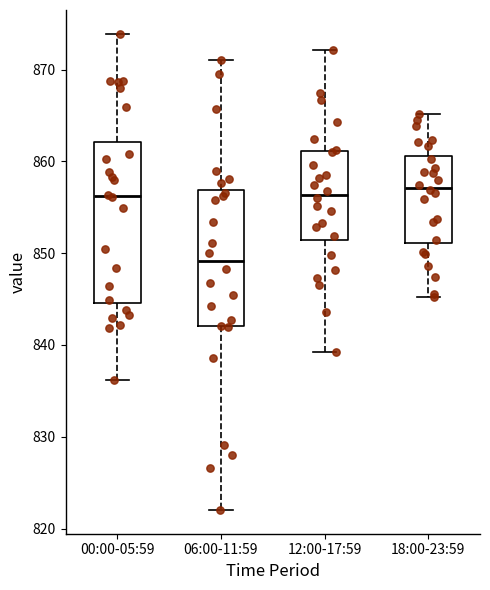

Reading left to right, transcribe this box plot: for each box, give where its median line is, the range the box spans, and where its two whiskers end, as read against the y-axis. The values are not printed on the chart, so give them approximately, as read against the axis.

00:00-05:59: median 856, box 845 to 862, whiskers 836 to 874
06:00-11:59: median 849, box 842 to 857, whiskers 822 to 871
12:00-17:59: median 856, box 851 to 861, whiskers 839 to 872
18:00-23:59: median 857, box 851 to 861, whiskers 845 to 865